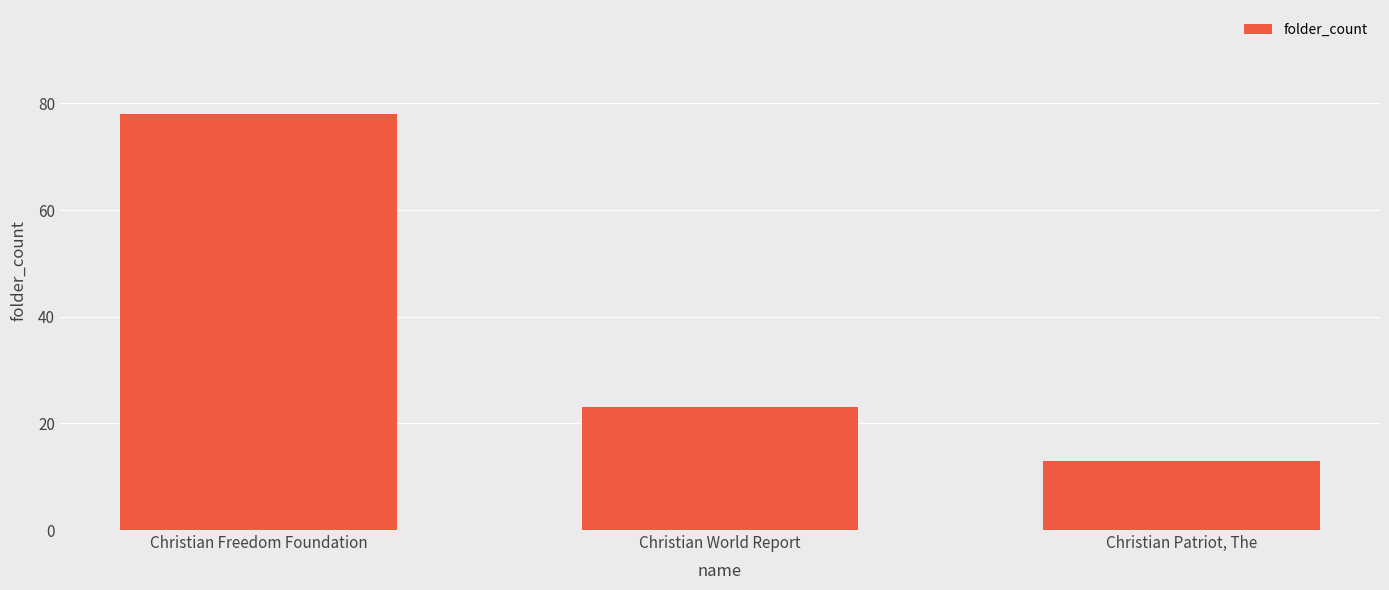

True or false: the data shows 45 at Christian Freedom Foundation.

False